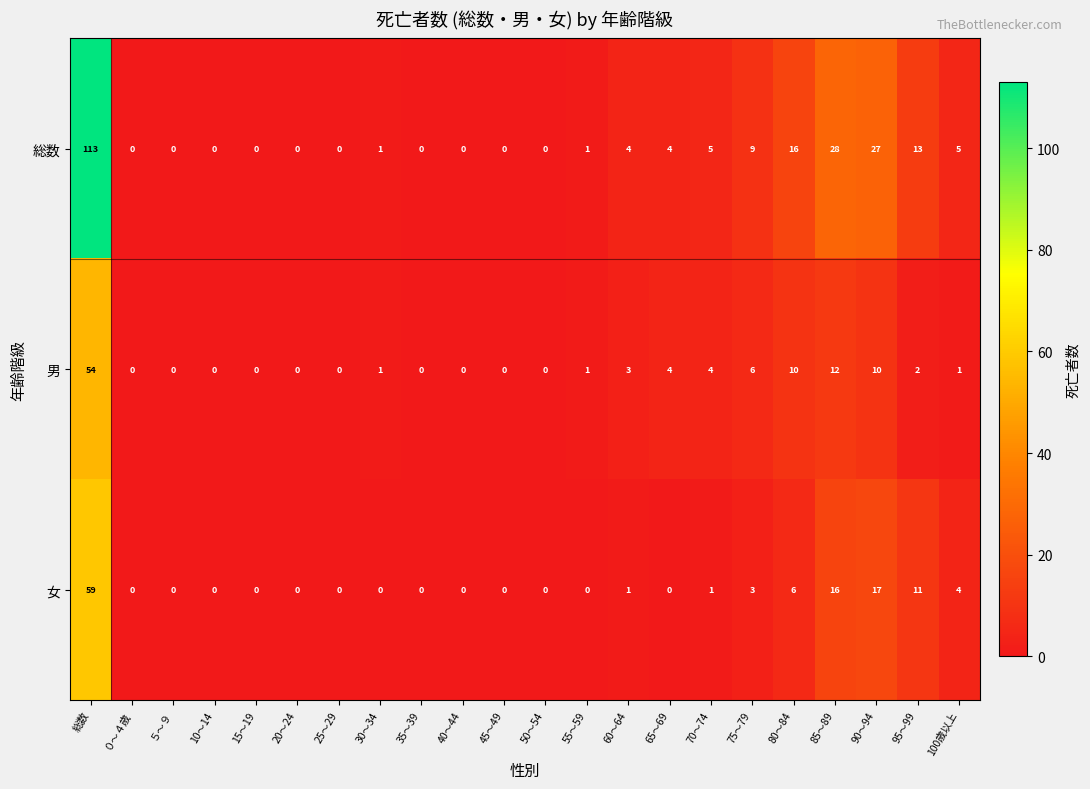

What is the difference between the highest and lowest values at 55～59?

1